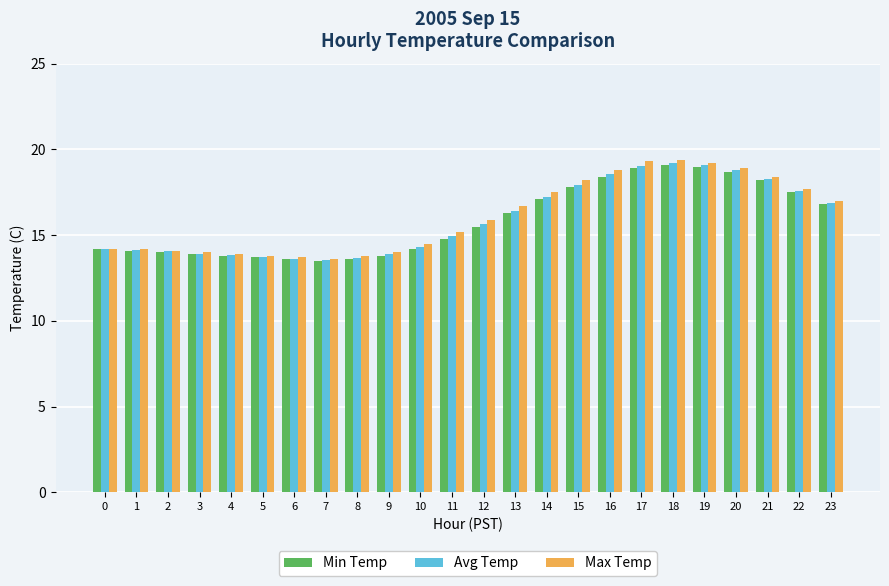

Is the value of Min Temp at 19 greater than the value of Avg Temp at 6?

Yes